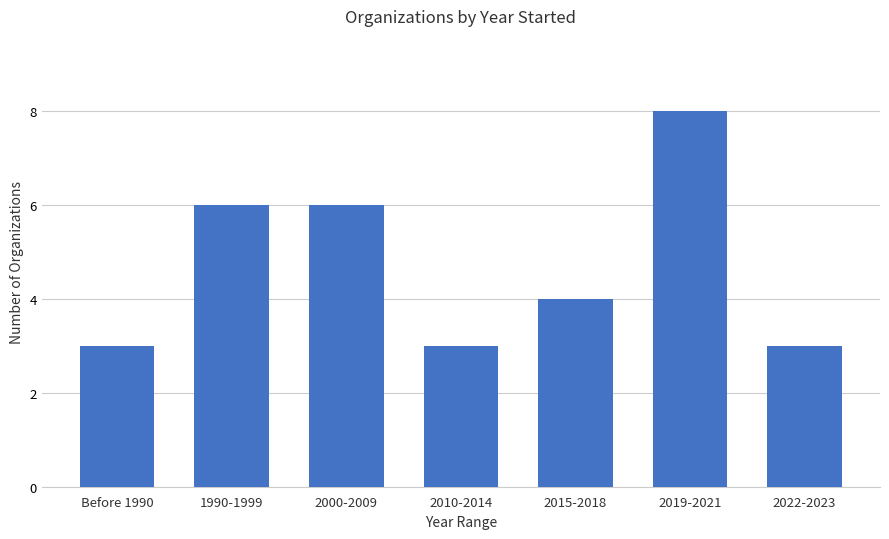

Does the chart contain any negative values?

No